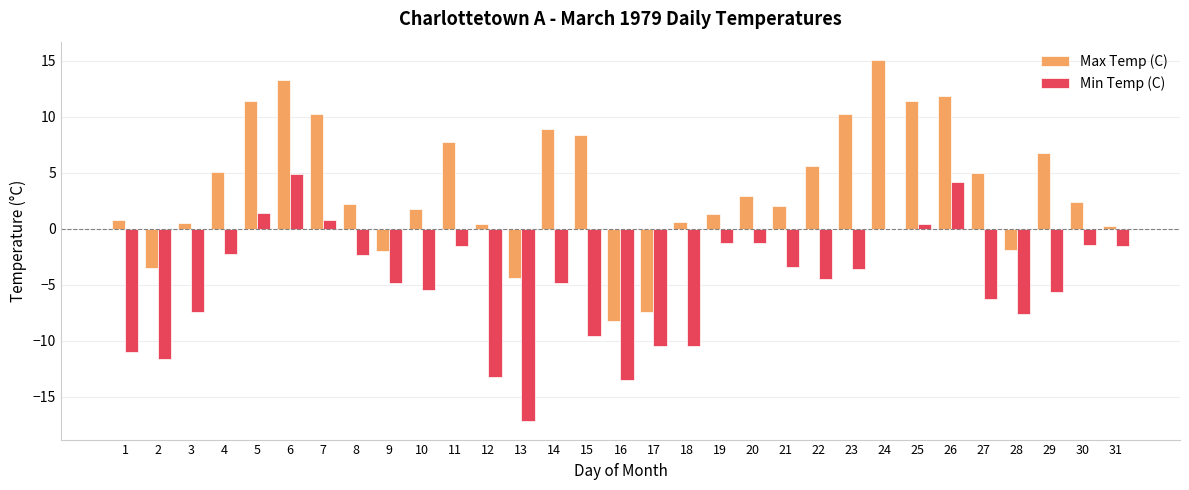

What is the highest value of the Min Temp (C) series?

4.9